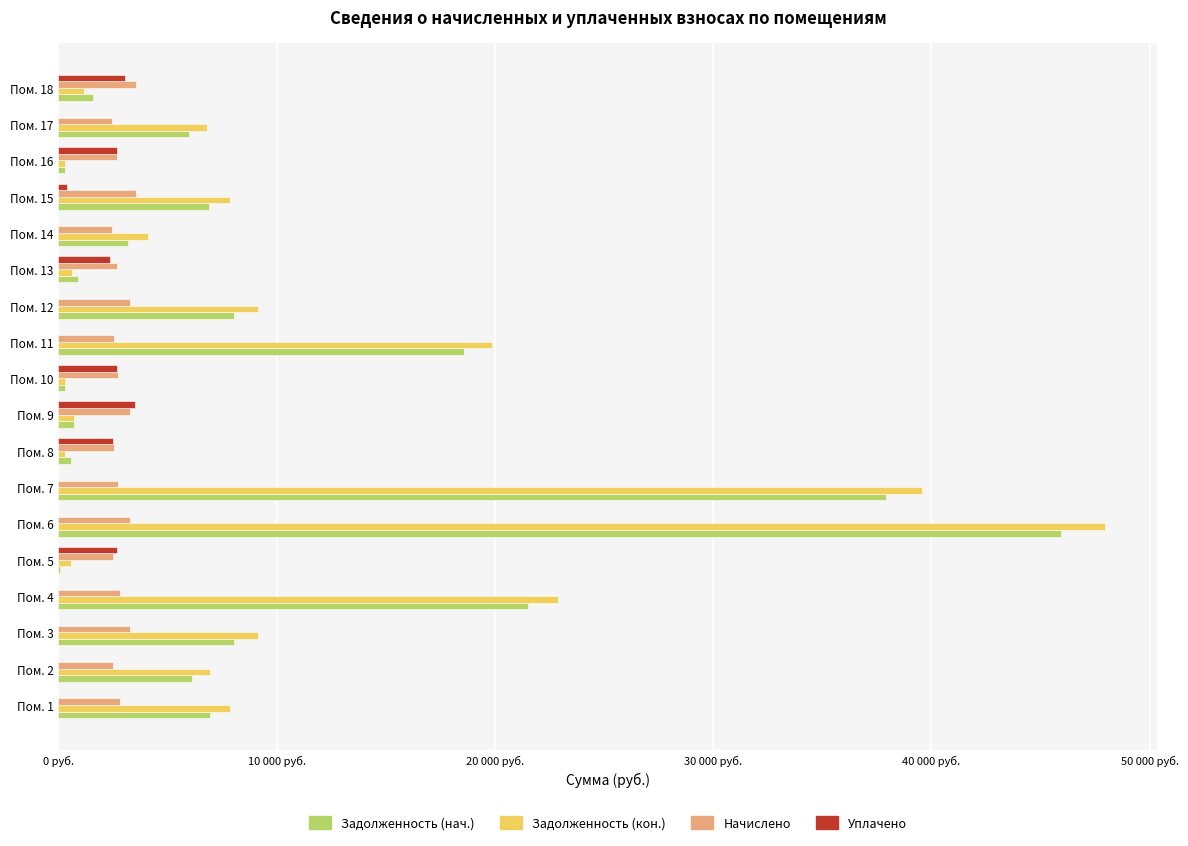

What are all the series names shown in the legend?

Задолженность (нач.), Задолженность (кон.), Начислено, Уплачено